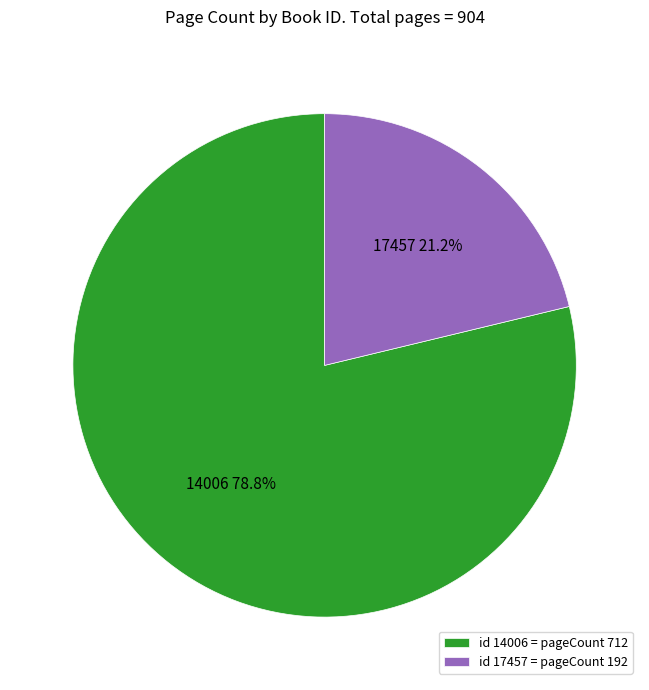

Is it true that 17457 is 21% of the pie?

True